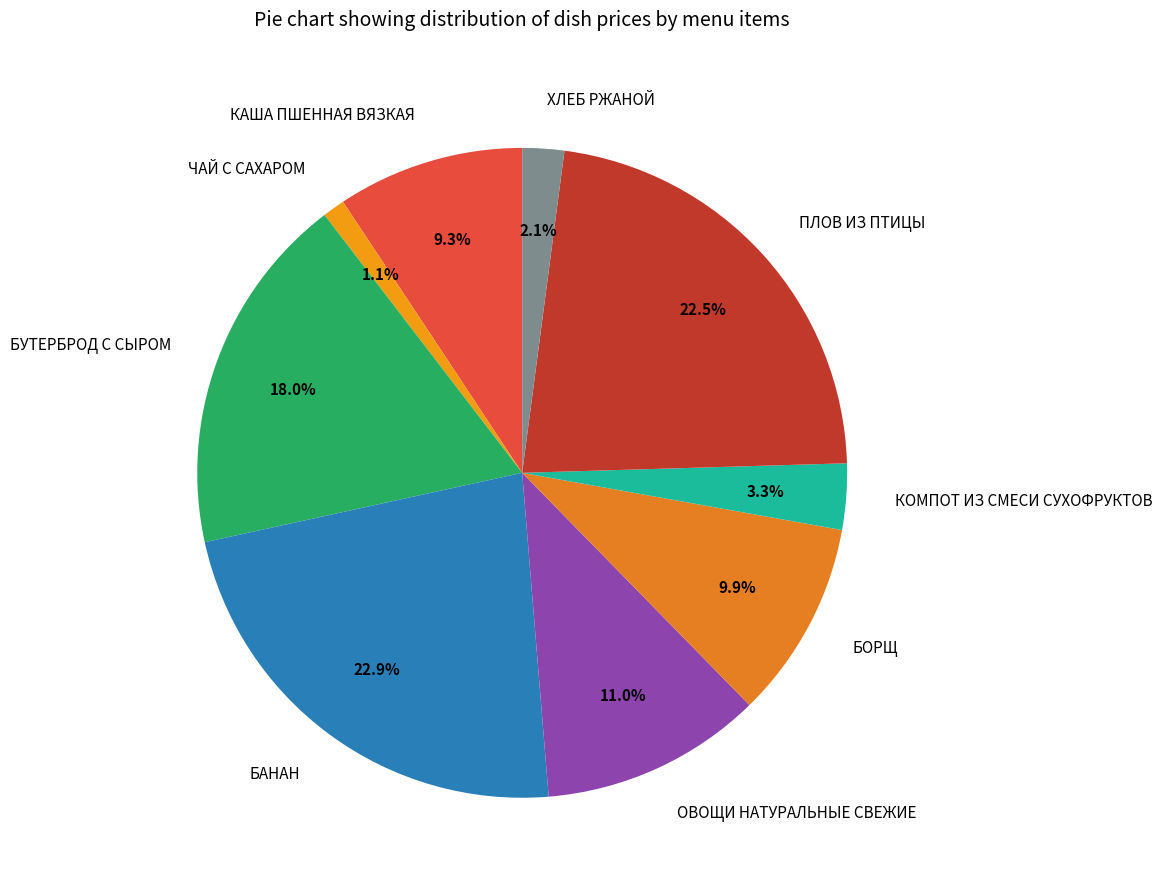

Between КОМПОТ ИЗ СМЕСИ СУХОФРУКТОВ and ПЛОВ ИЗ ПТИЦЫ, which is larger?

ПЛОВ ИЗ ПТИЦЫ